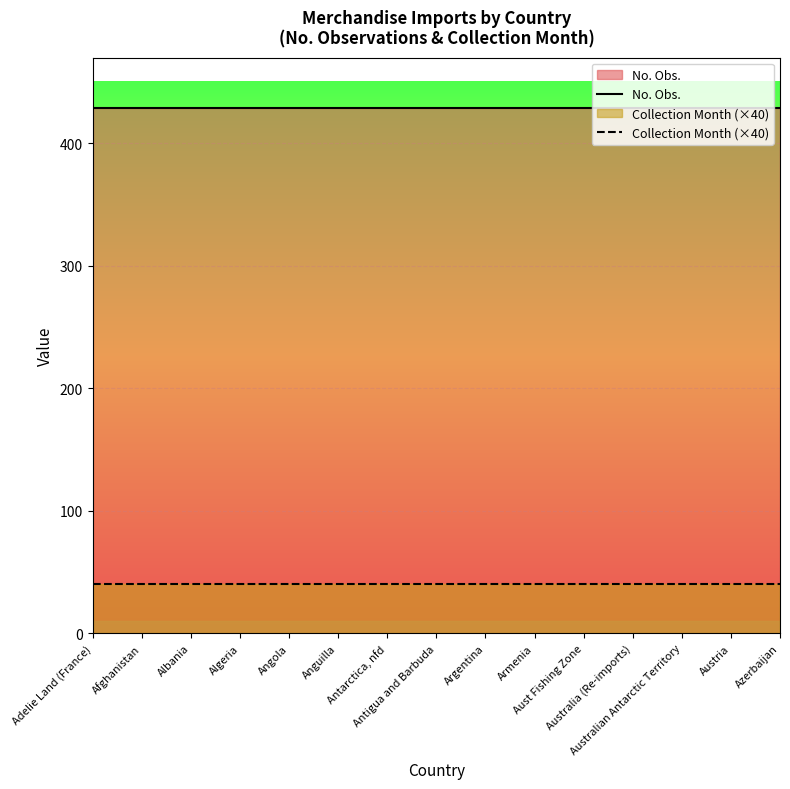

True or false: No. Obs. has a value of 429 at Argentina.

True